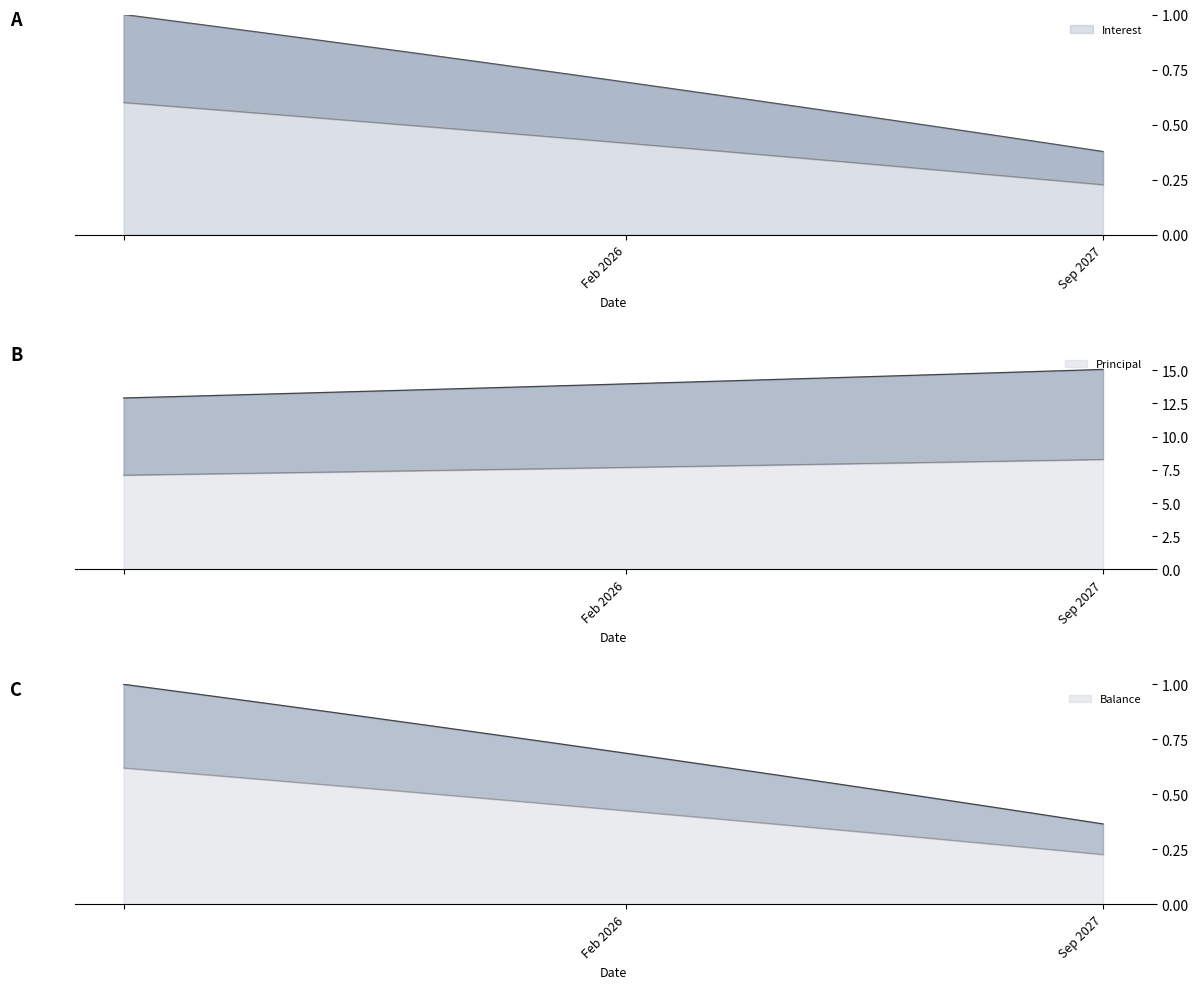

What is the label of the 4th point from the right?

Jun 2027